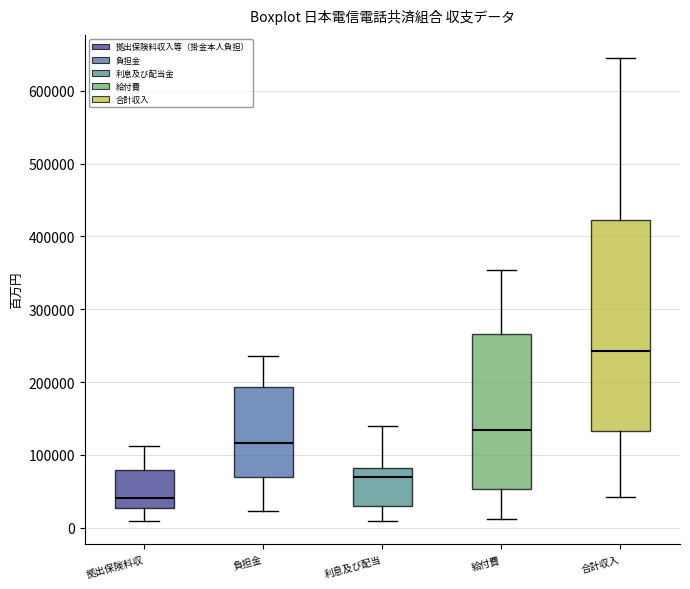

Where is the upper edge of the box for 利息及び配当 on the y-axis? The values are not printed on the chart, so give them approximately, as read against the axis.

80000